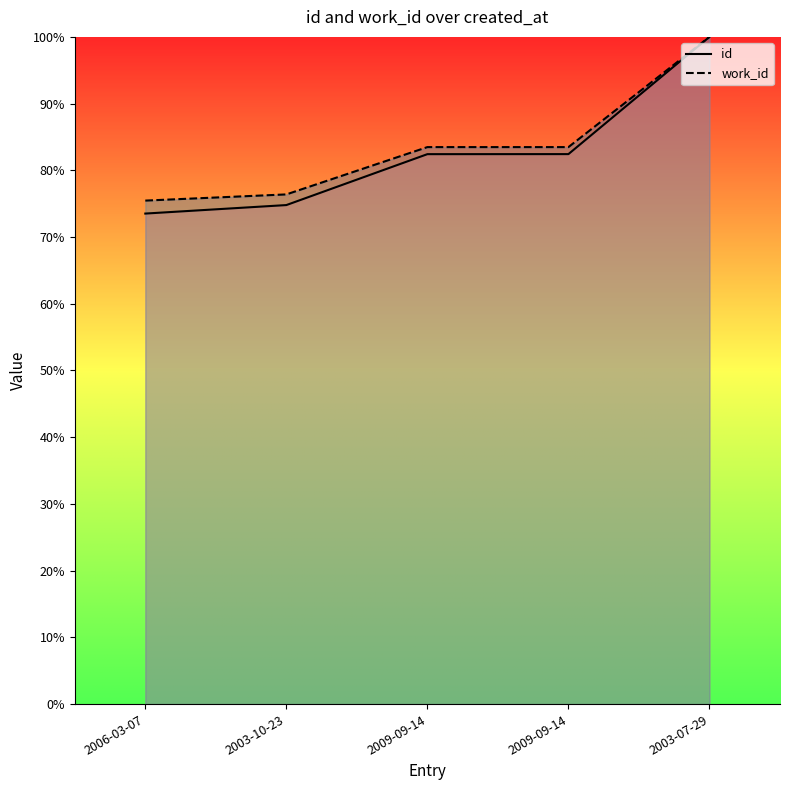

Reading left to right, transcribe all the data shown in this chart.

id: 2006-03-07=73.5	2003-10-23=74.8	2009-09-14=82.4	2009-09-14=82.4	2003-07-29=100.0
work_id: 2006-03-07=75.5	2003-10-23=76.4	2009-09-14=83.5	2009-09-14=83.5	2003-07-29=100.0